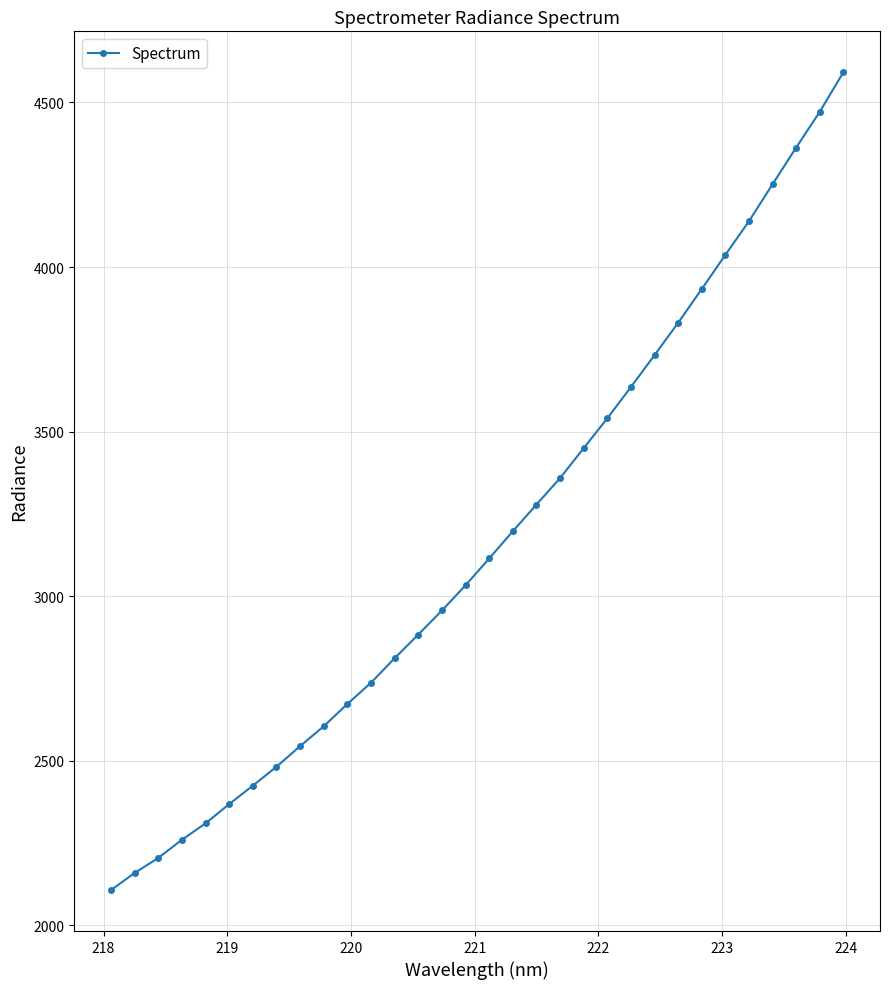

What is the greatest value displayed?

4592.0